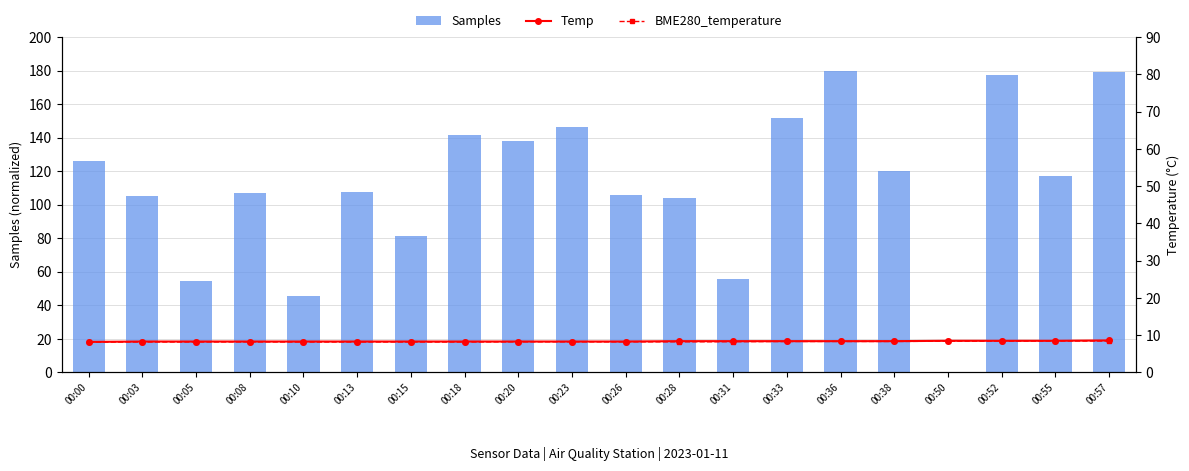

Reading left to right, list all the values displayed in this chart.

Samples: 00:00=126.2	00:03=105.0	00:05=54.8	00:08=107.3	00:10=45.7	00:13=107.8	00:15=81.4	00:18=141.8	00:20=137.9	00:23=146.6	00:26=105.8	00:28=104.3	00:31=56.0	00:33=151.7	00:36=180.0	00:38=120.4	00:50=0.0	00:52=177.5	00:55=117.1	00:57=179.4
Temp: 00:00=8.2	00:03=8.3	00:05=8.3	00:08=8.3	00:10=8.3	00:13=8.3	00:15=8.3	00:18=8.3	00:20=8.3	00:23=8.3	00:26=8.3	00:28=8.4	00:31=8.4	00:33=8.4	00:36=8.4	00:38=8.4	00:50=8.5	00:52=8.5	00:55=8.5	00:57=8.6
BME280_temperature: 00:00=8.1	00:03=8.2	00:05=8.2	00:08=8.2	00:10=8.2	00:13=8.2	00:15=8.2	00:18=8.2	00:20=8.2	00:23=8.2	00:26=8.2	00:28=8.2	00:31=8.2	00:33=8.3	00:36=8.3	00:38=8.3	00:50=8.4	00:52=8.4	00:55=8.4	00:57=8.4